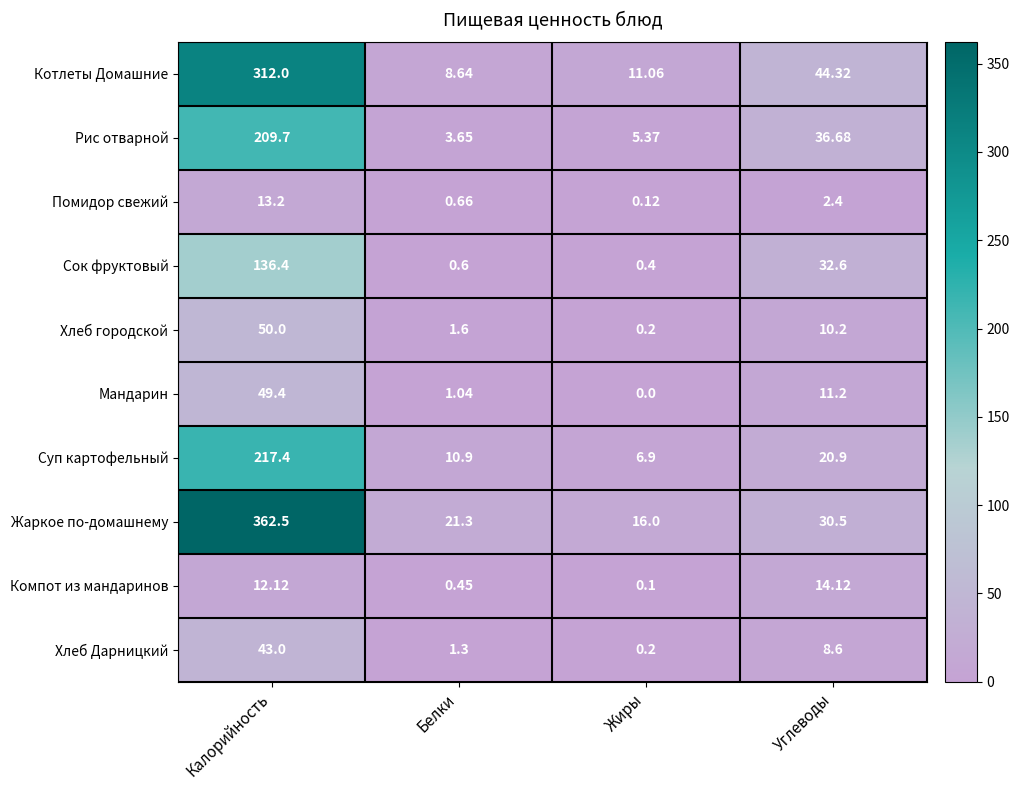

Rank the series by their maximum value, from highest to lowest.

Жаркое по-домашнему, Котлеты Домашние, Суп картофельный, Рис отварной, Сок фруктовый, Хлеб городской, Мандарин, Хлеб Дарницкий, Компот из мандаринов, Помидор свежий